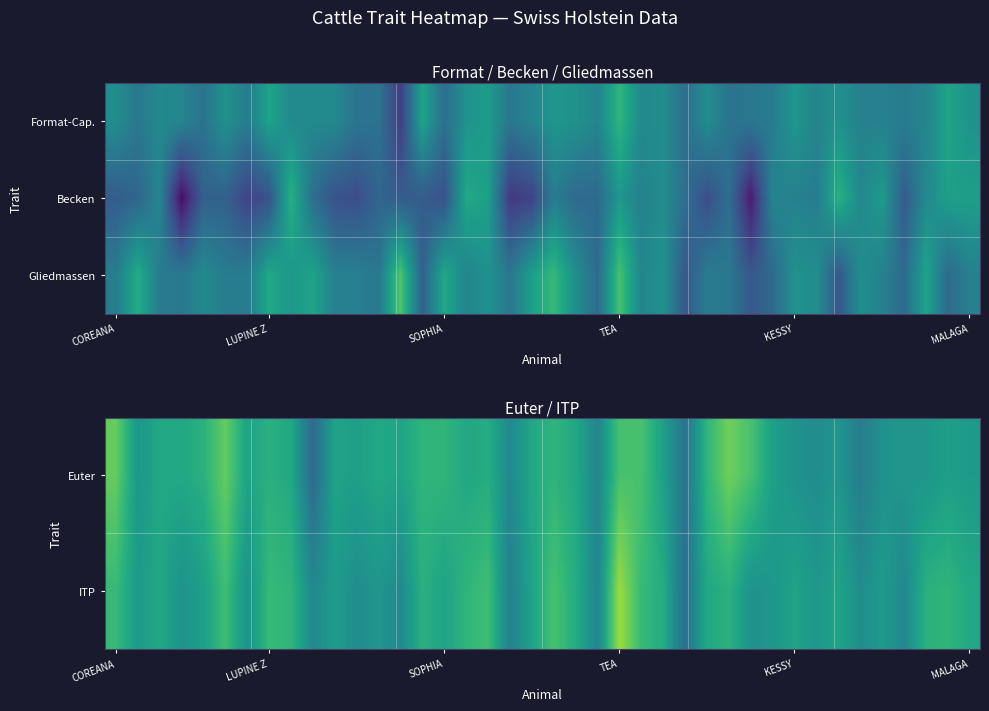

True or false: Euter has a value of 33 at COREANA.

False